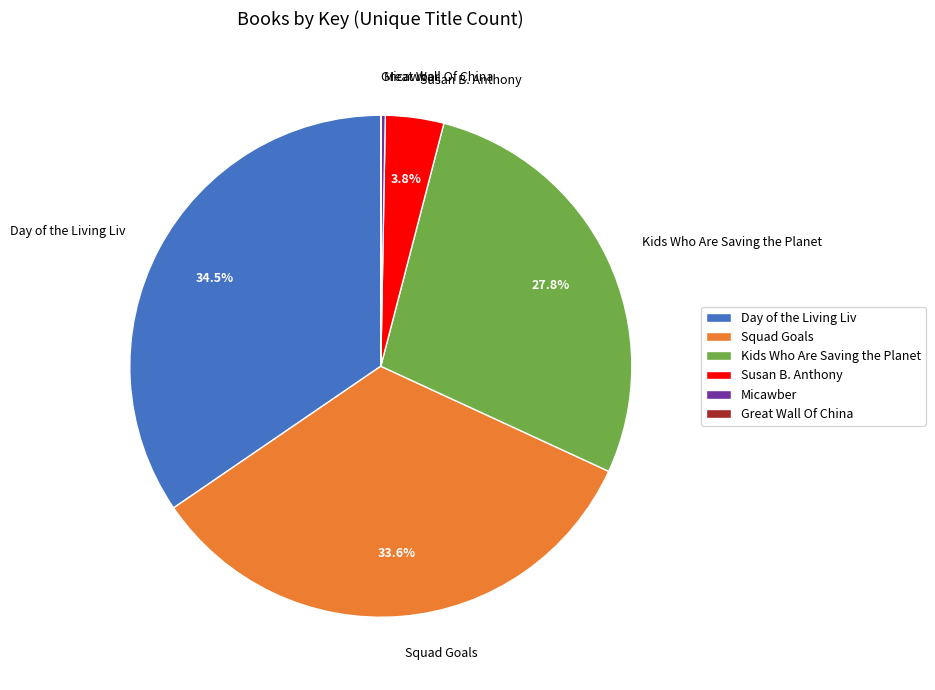

Is there a majority slice in this chart?

No